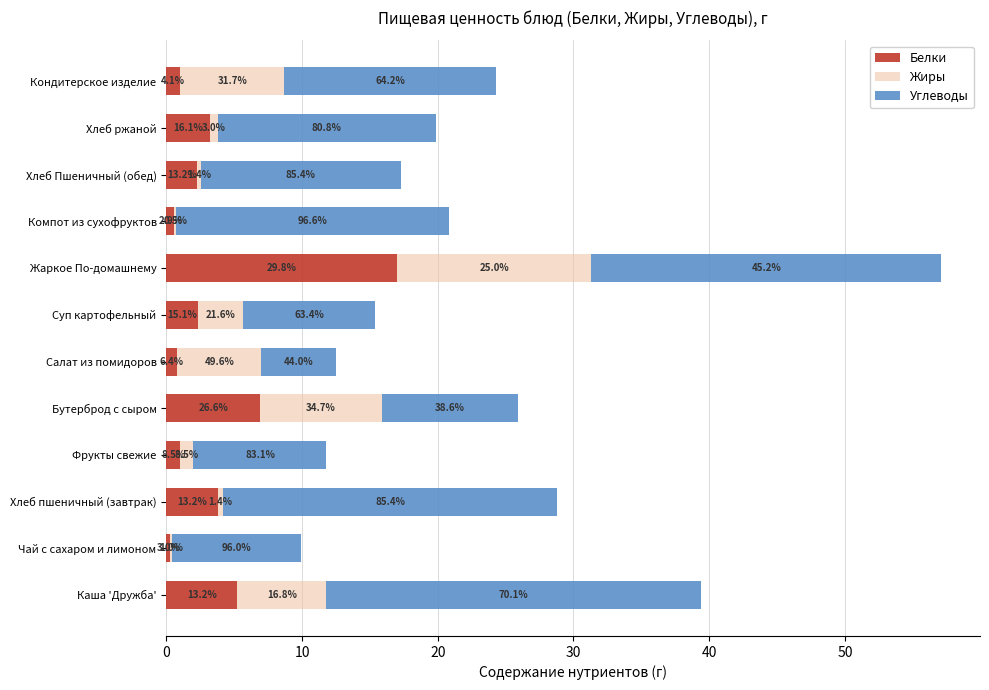

What are all the series names shown in the legend?

Белки, Жиры, Углеводы